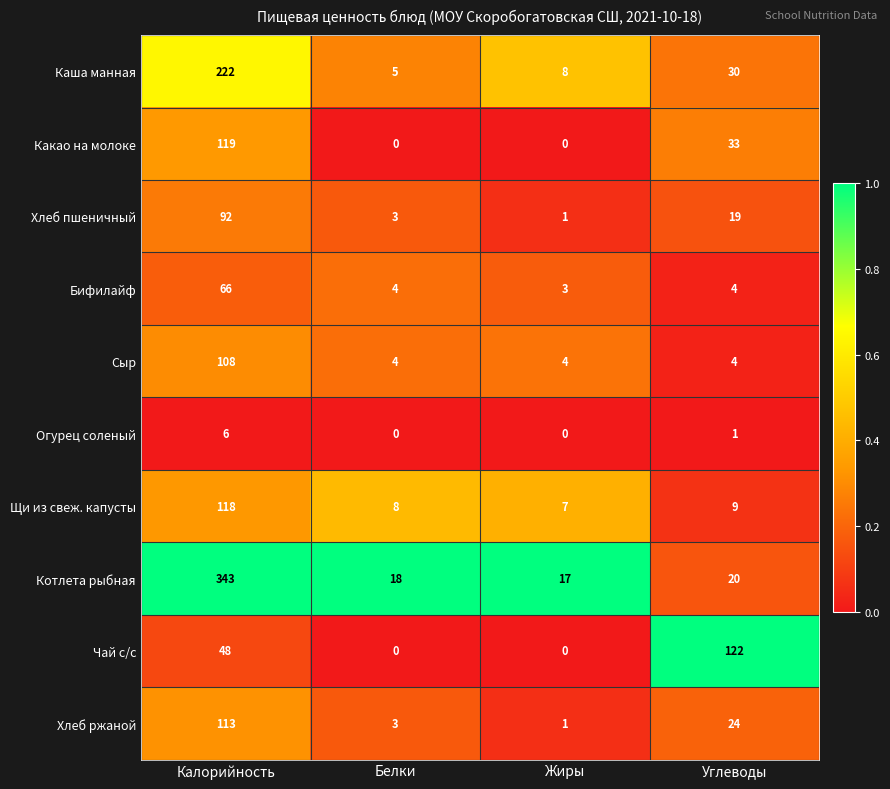

Where does the Бифилайф series first go above 4?

Калорийность